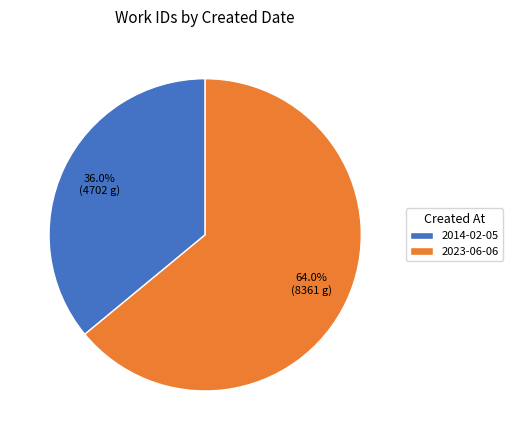

True or false: 2023-06-06 accounts for 64% of the total.

True